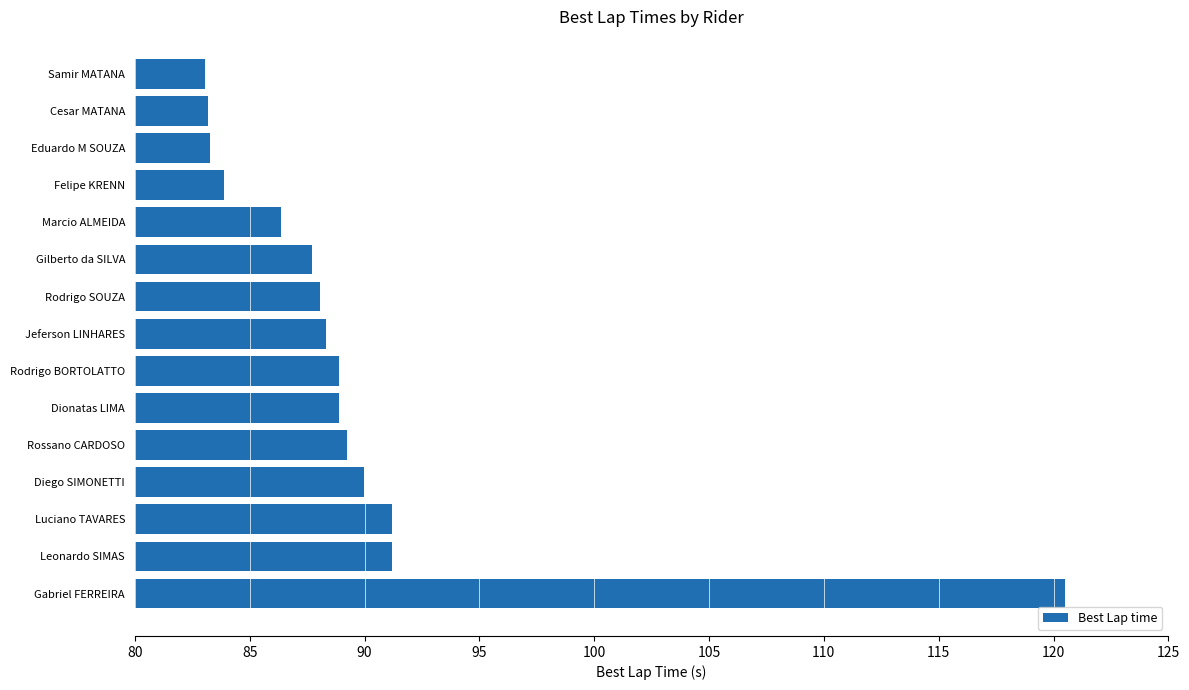

Between Leonardo SIMAS and Cesar MATANA, which is larger?

Leonardo SIMAS